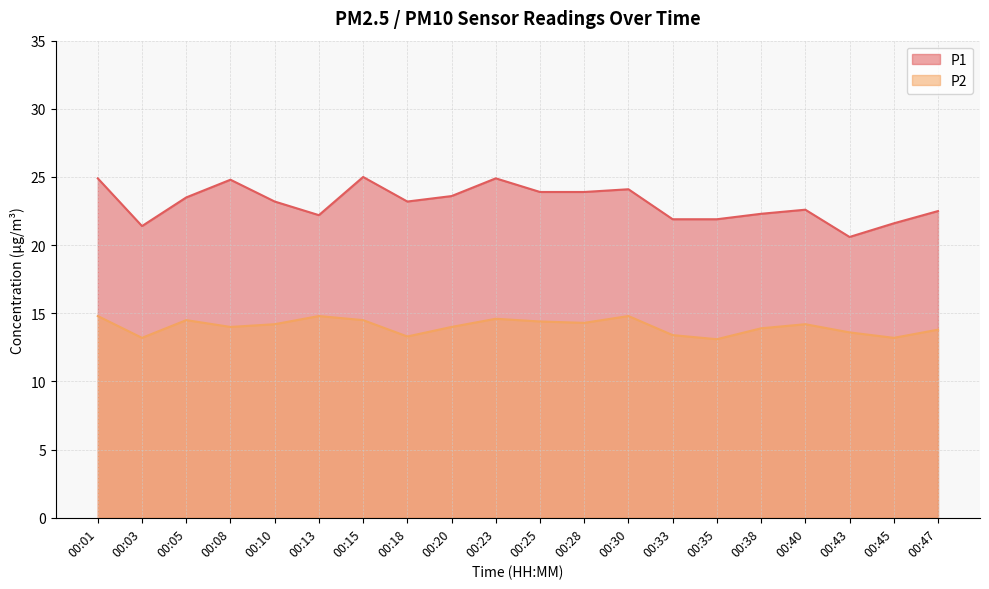

How many data points in P2 are above 14?

10